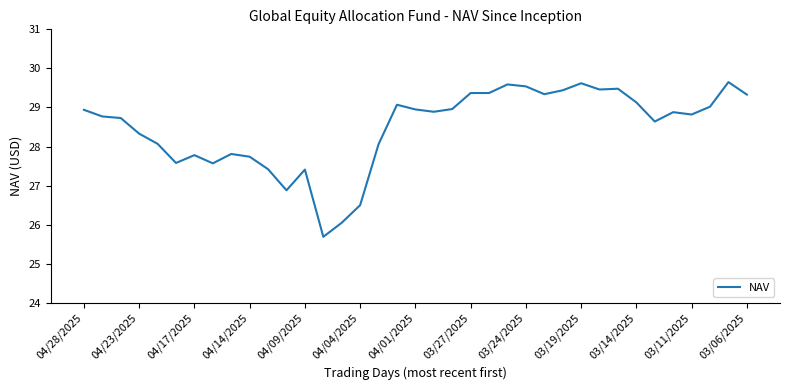

How many series are shown in this chart?

1